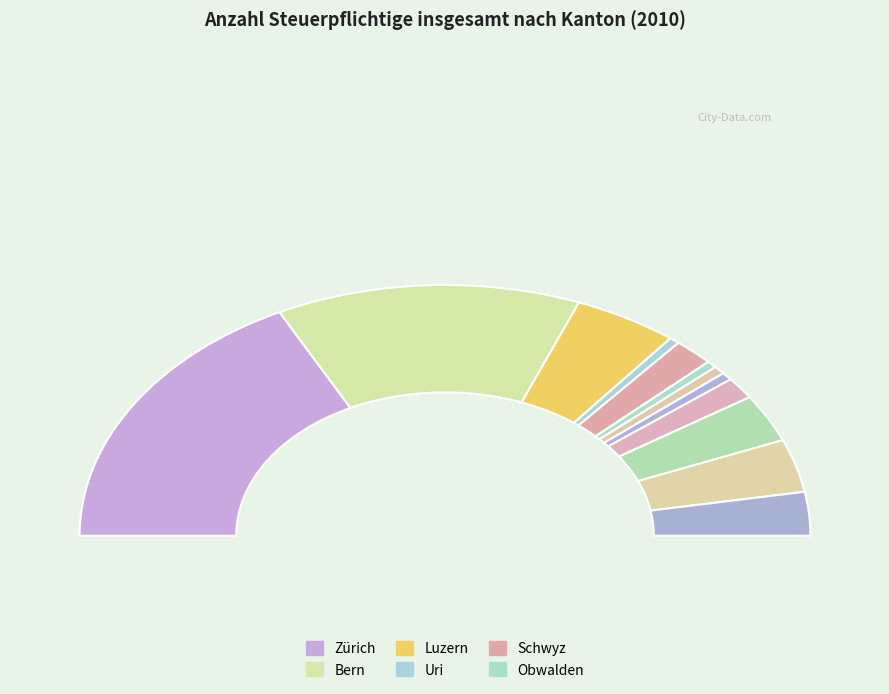

Is it true that Obwalden is 11% of the pie?

False